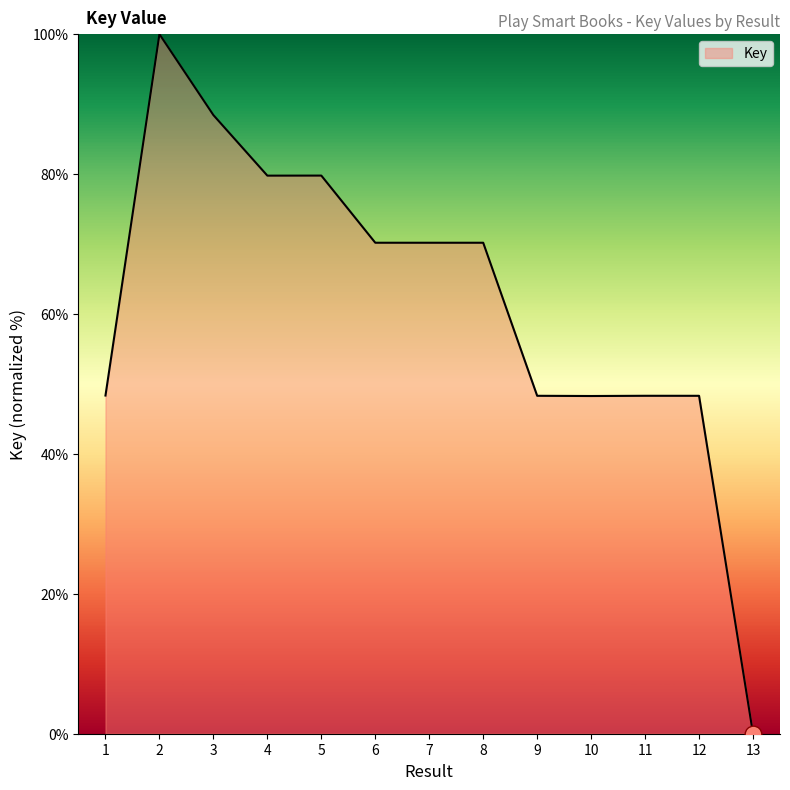

What is the difference between the values at 2 and 6?

29.8